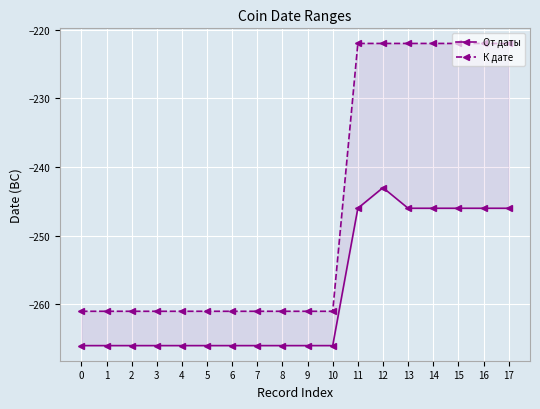

Which series has the widest spread of values?

К дате